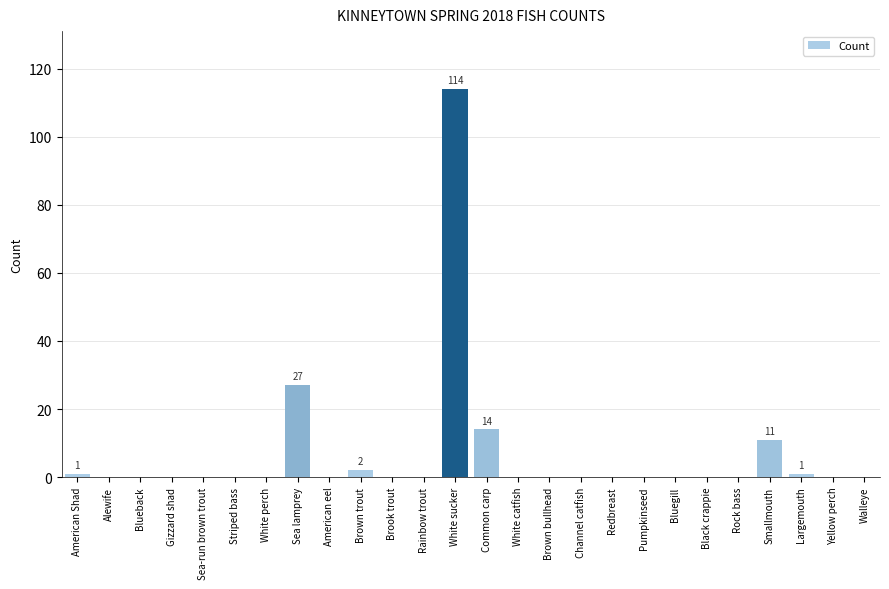

Does the chart contain stacked bars?

No